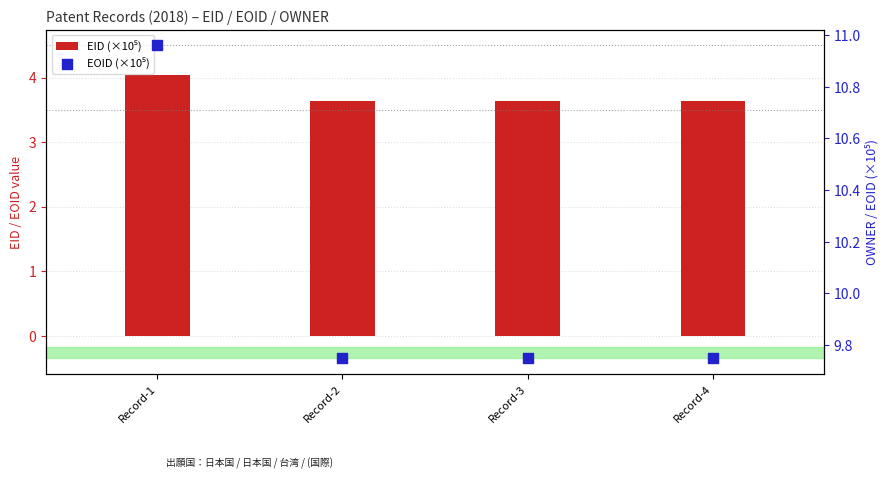

What is the total value across all series at Record-3?

13.4